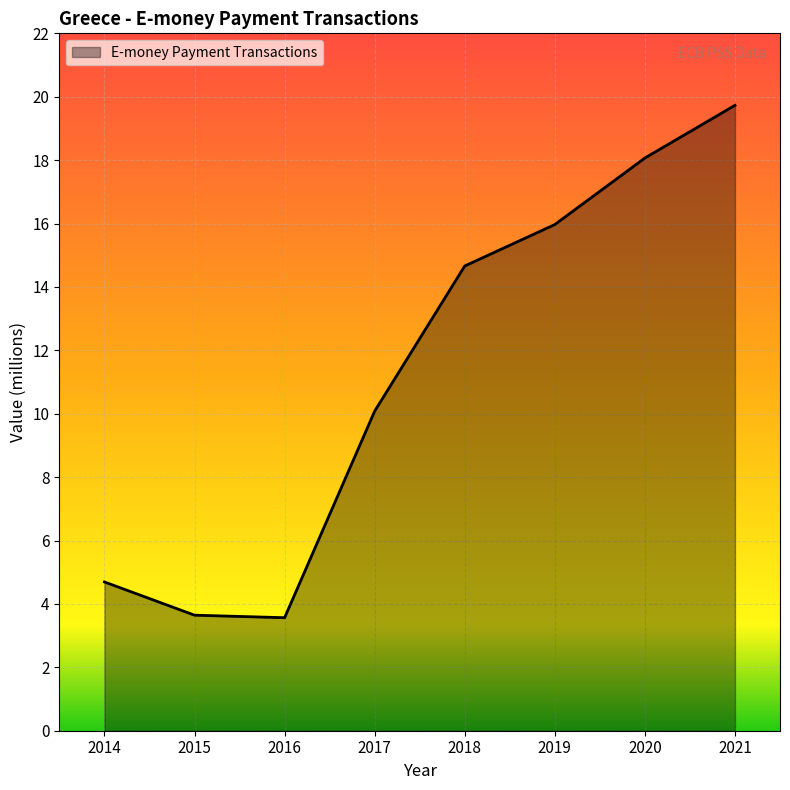

The value at 2019 is 16.0. True or false?

True